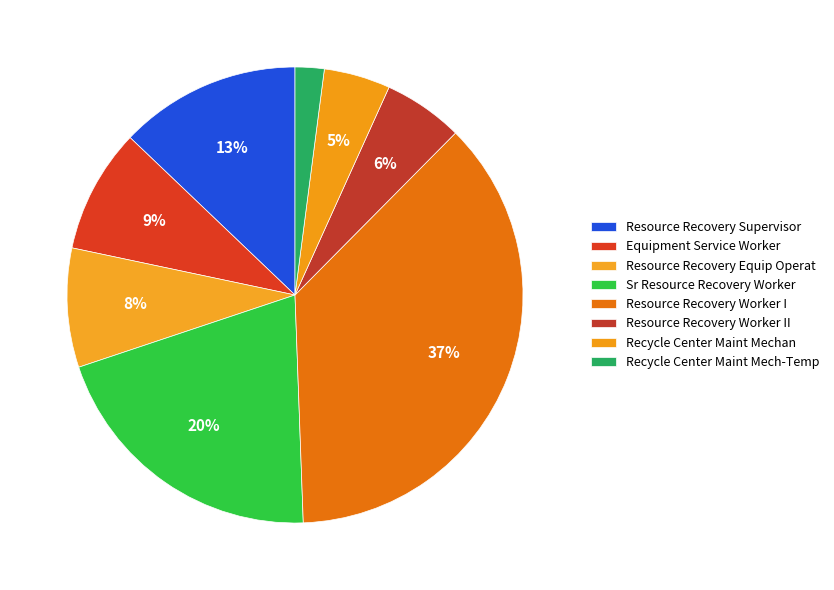

Combined, what portion of the pie is Resource Recovery Worker II and Recycle Center Maint Mech-Temp?

7.7%